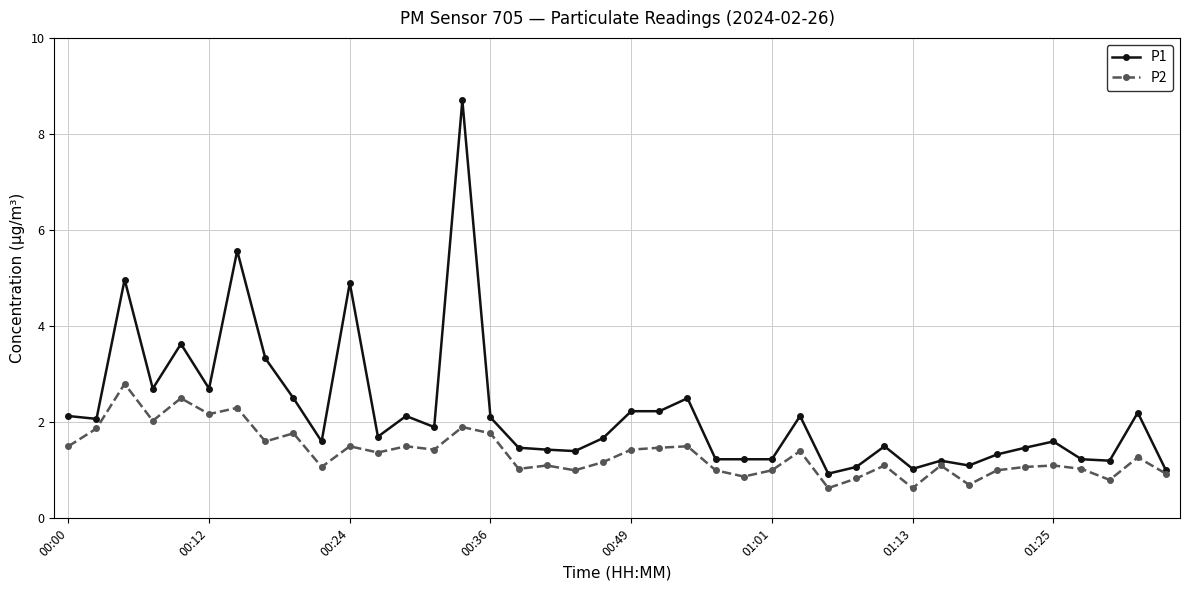

Which series has the widest spread of values?

P1